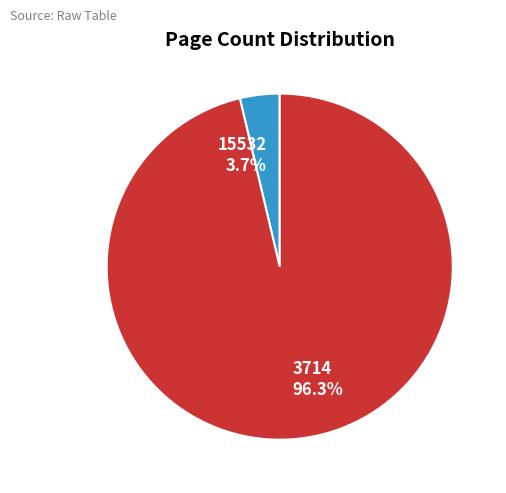

To the nearest percent, what percentage of the pie is 15532?

4%